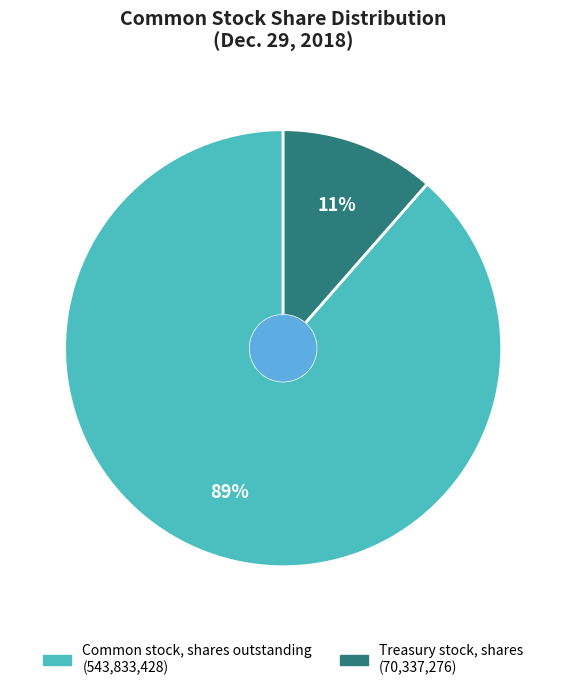

Is the sum of Treasury stock, shares and Common stock, shares outstanding greater than half?

Yes